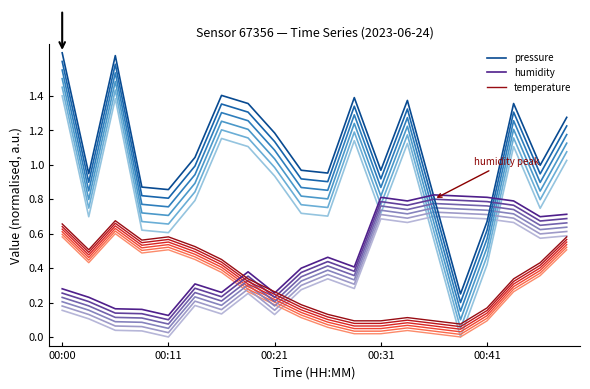

Is this an area chart (filled region under the line)?

No